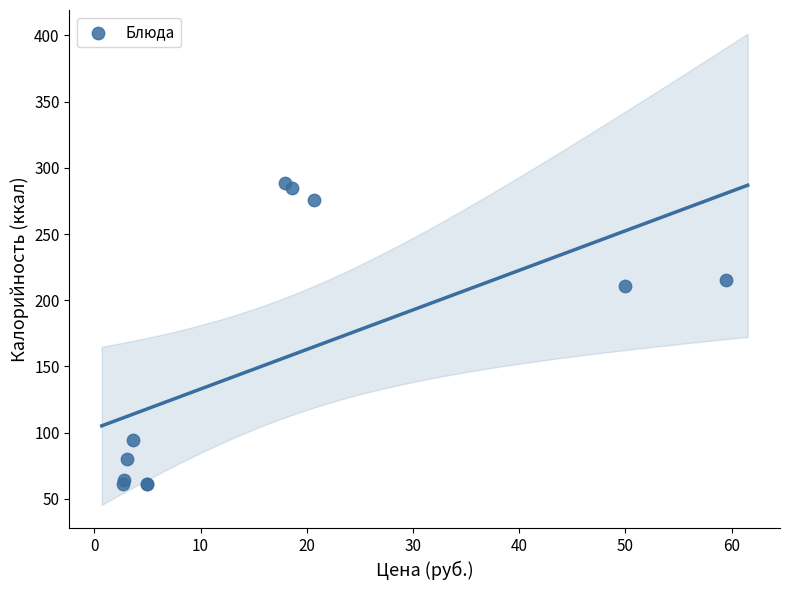

What Y value in the scatter plot is closest to 174?

210.5